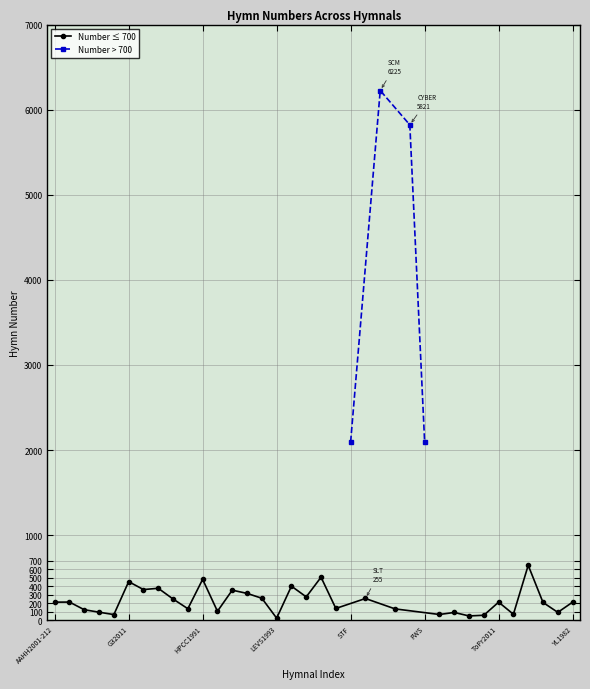

What is the sum of all values?

23464